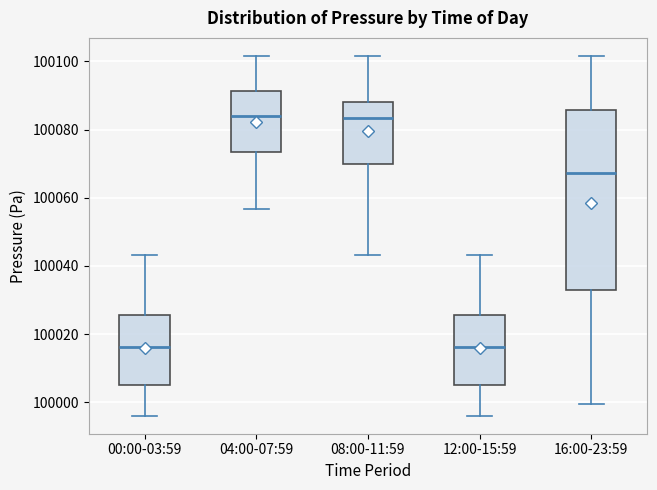

Reading left to right, read every box against the y-axis: the position of its median line, the range the box covers, and the ends of its whiskers. The values are not printed on the chart, so give them approximately, as read against the axis.

00:00-03:59: median 100016, box 100006 to 100026, whiskers 99996 to 100044
04:00-07:59: median 100084, box 100074 to 100092, whiskers 100056 to 100102
08:00-11:59: median 100084, box 100070 to 100088, whiskers 100044 to 100102
12:00-15:59: median 100016, box 100006 to 100026, whiskers 99996 to 100044
16:00-23:59: median 100068, box 100032 to 100086, whiskers 100000 to 100102